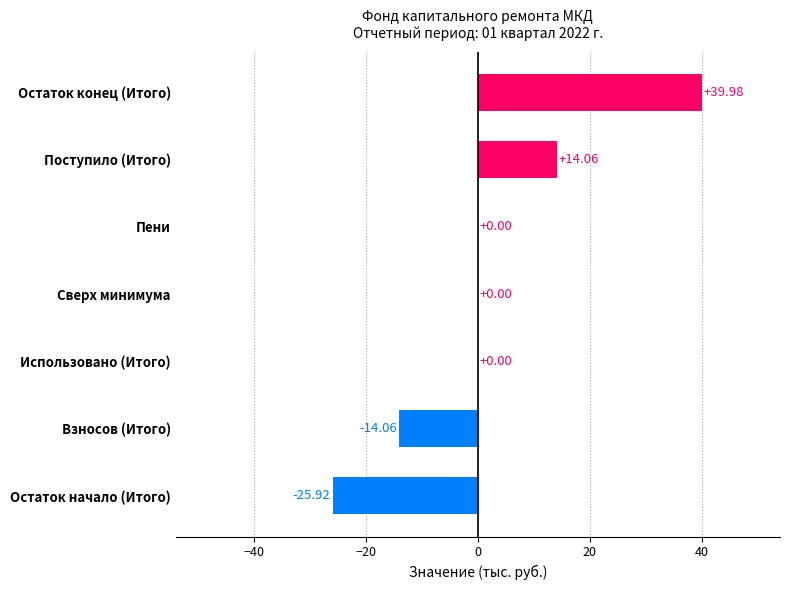

What is the sum of all values?

14.1